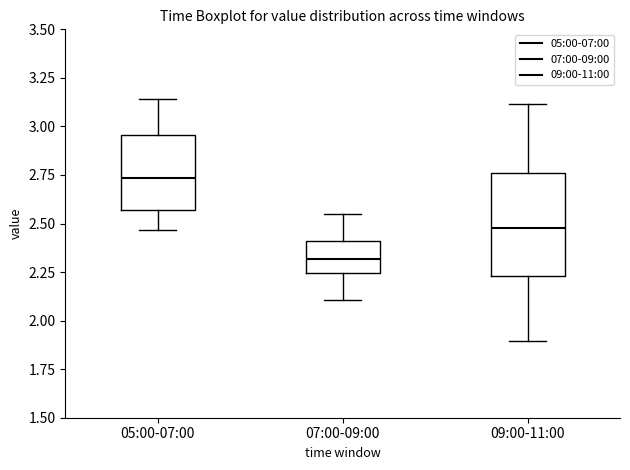

Where is the lower edge of the box for 05:00-07:00 on the y-axis? The values are not printed on the chart, so give them approximately, as read against the axis.

2.55